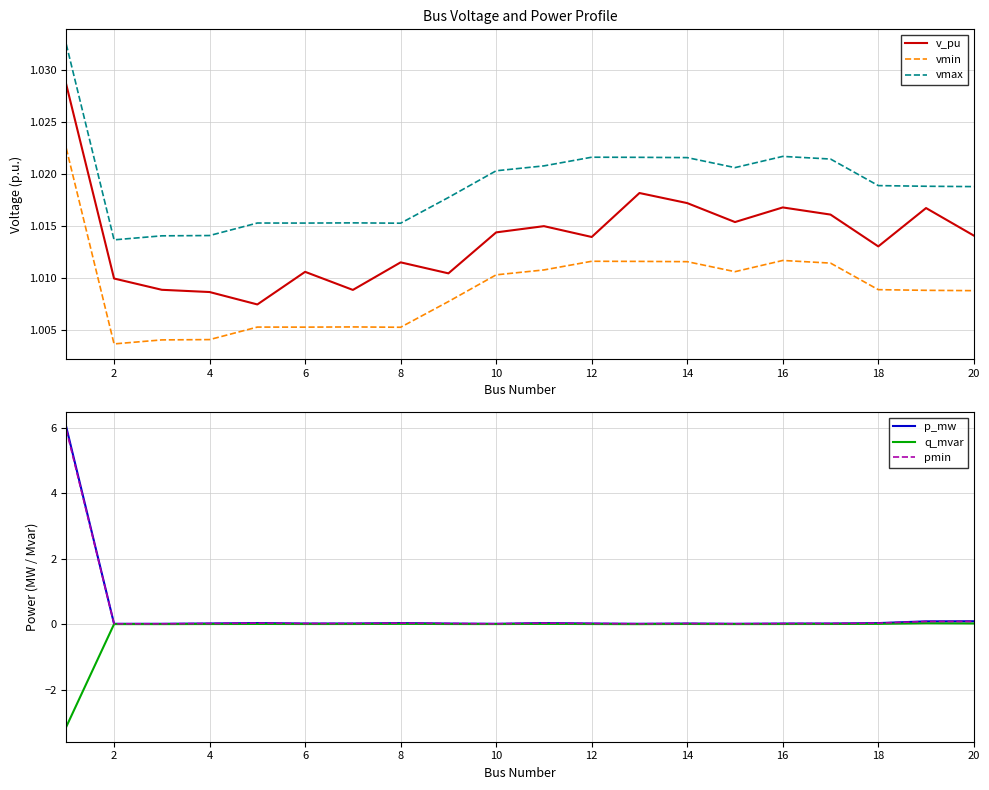

Which series has the largest range (max minus min)?

p_mw